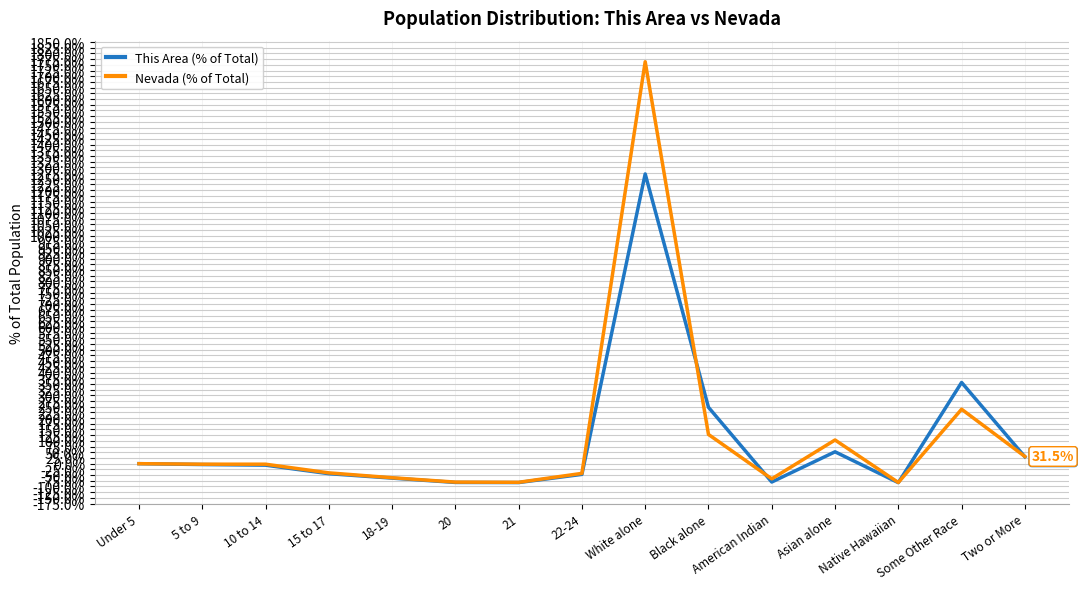

At how many categories does at least one series exceed 1684?

1